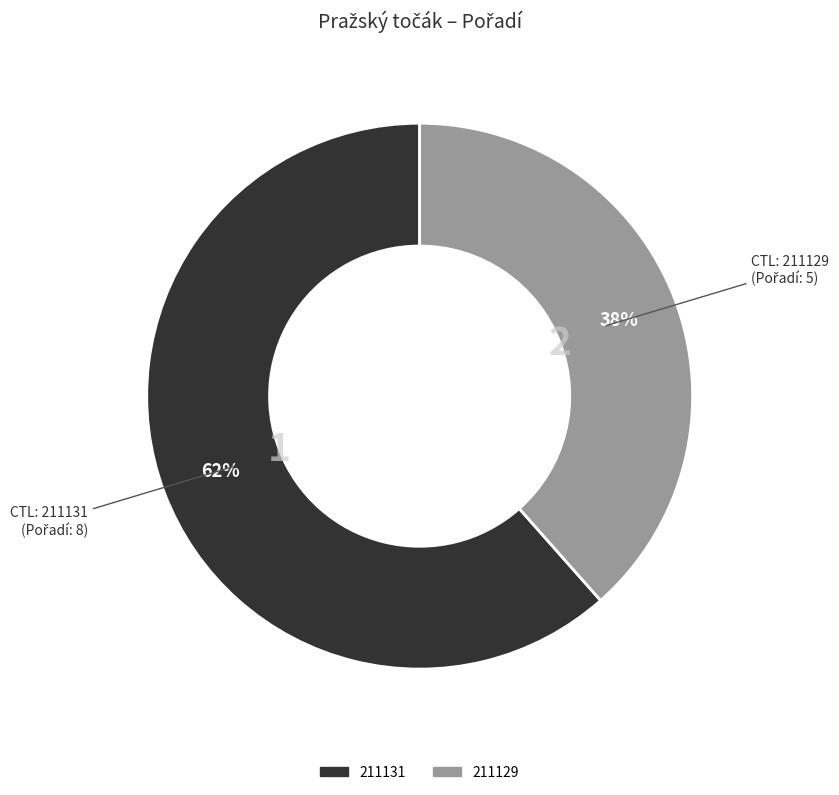

Approximately how many times larger is the value at 211131 compared to 211129?

1.6